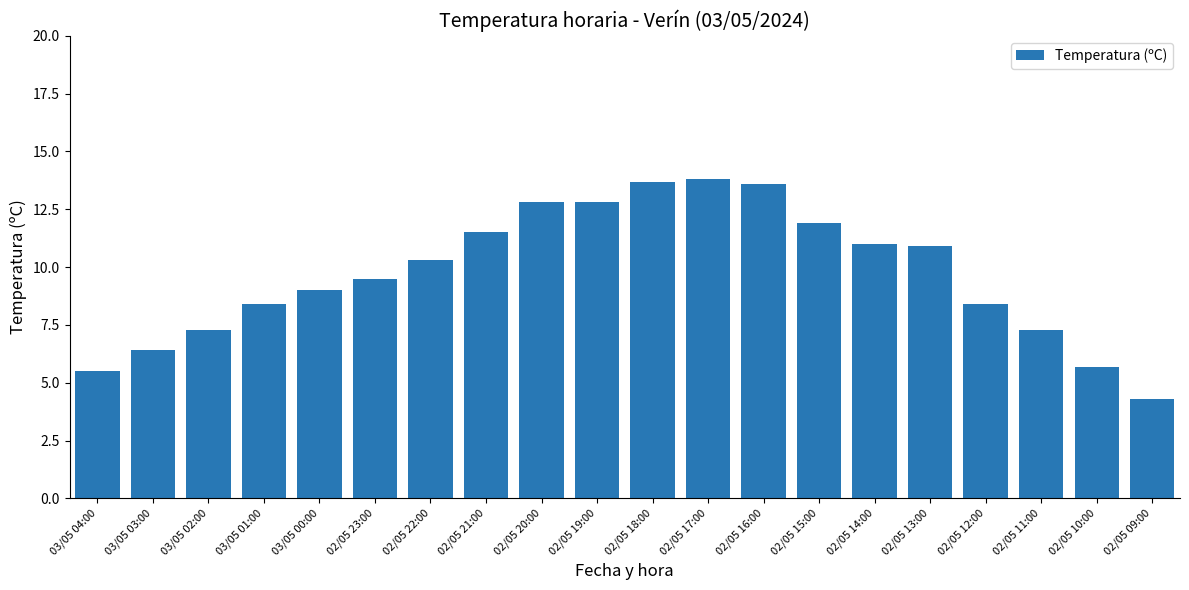

What is the sum of all values?

194.1